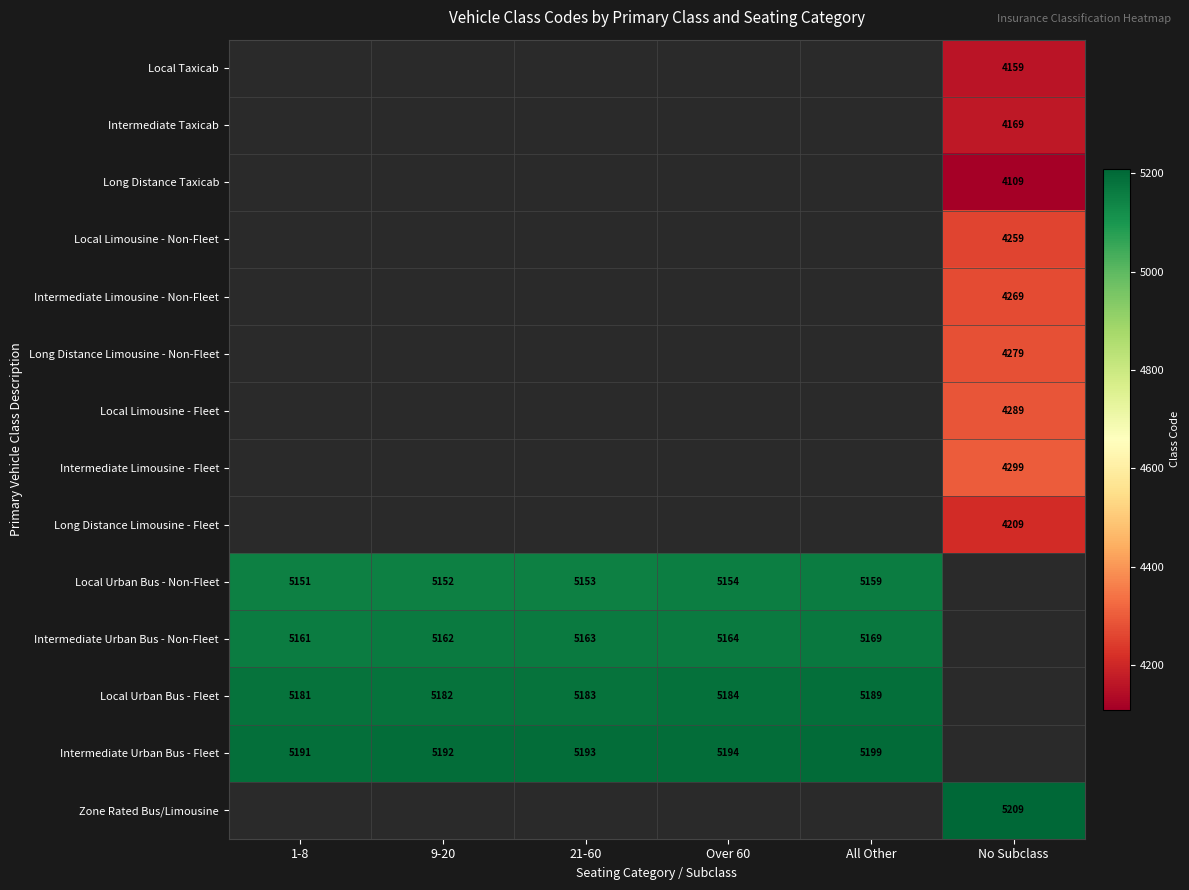

The value of Local Urban Bus - Fleet at 1-8 is 3369. True or false?

False